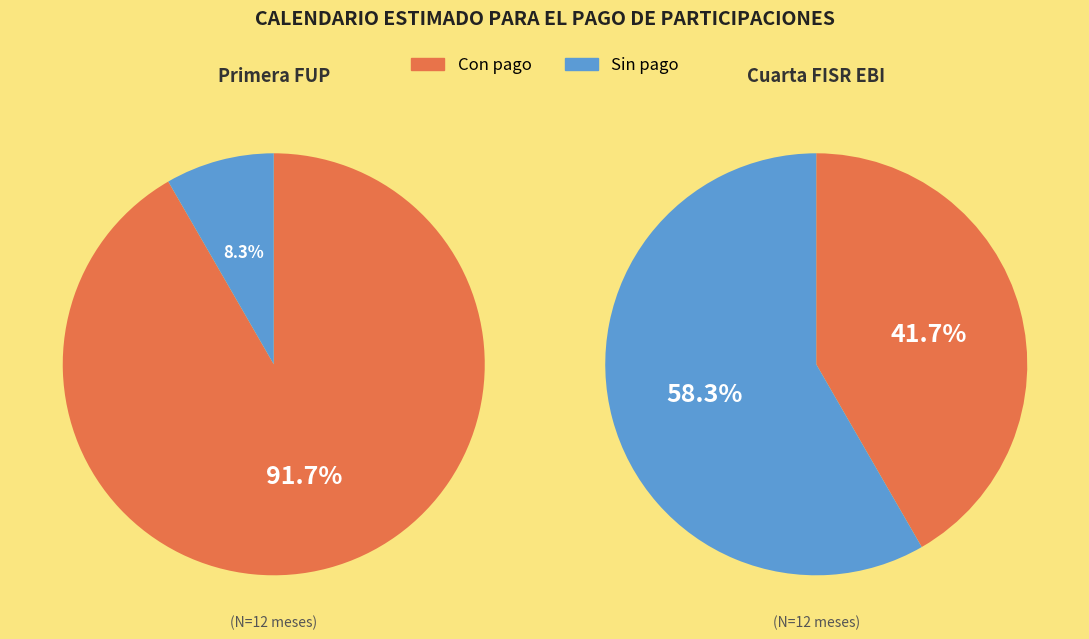

Combined, do 10 and 8 account for over 50%?

No